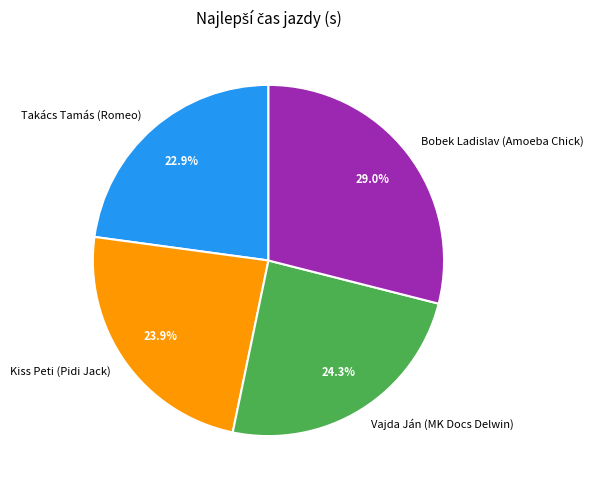

Approximately how many times larger is the value at Kiss Peti (Pidi Jack) compared to Bobek Ladislav (Amoeba Chick)?

0.8